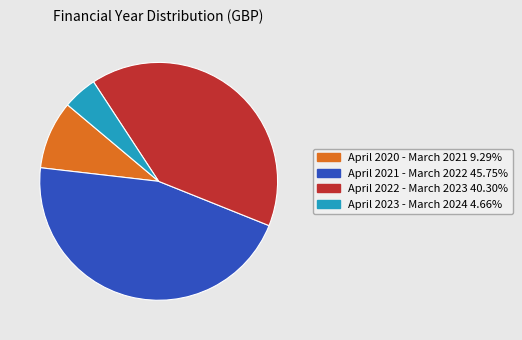

Which category has the biggest portion of the pie?

April 2021 - March 2022